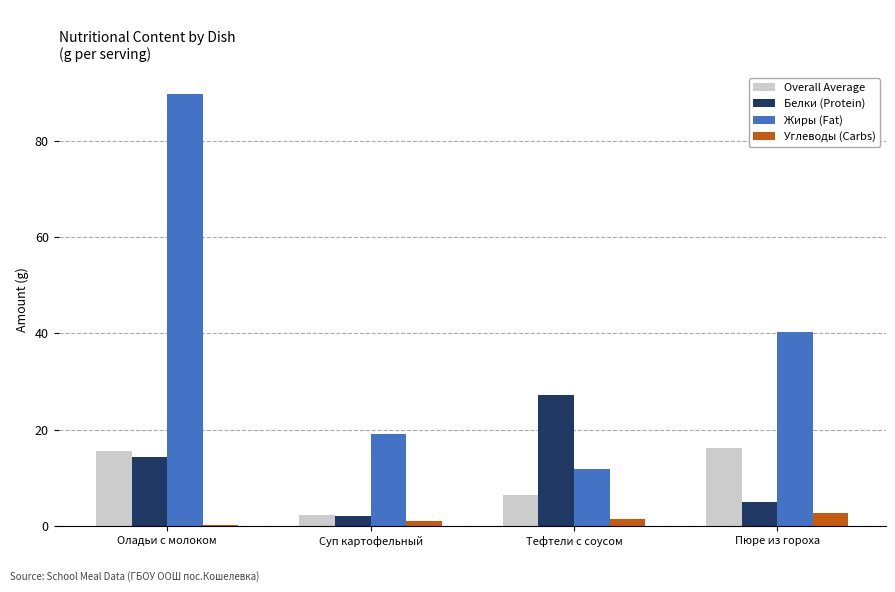

How many series are shown in this chart?

4